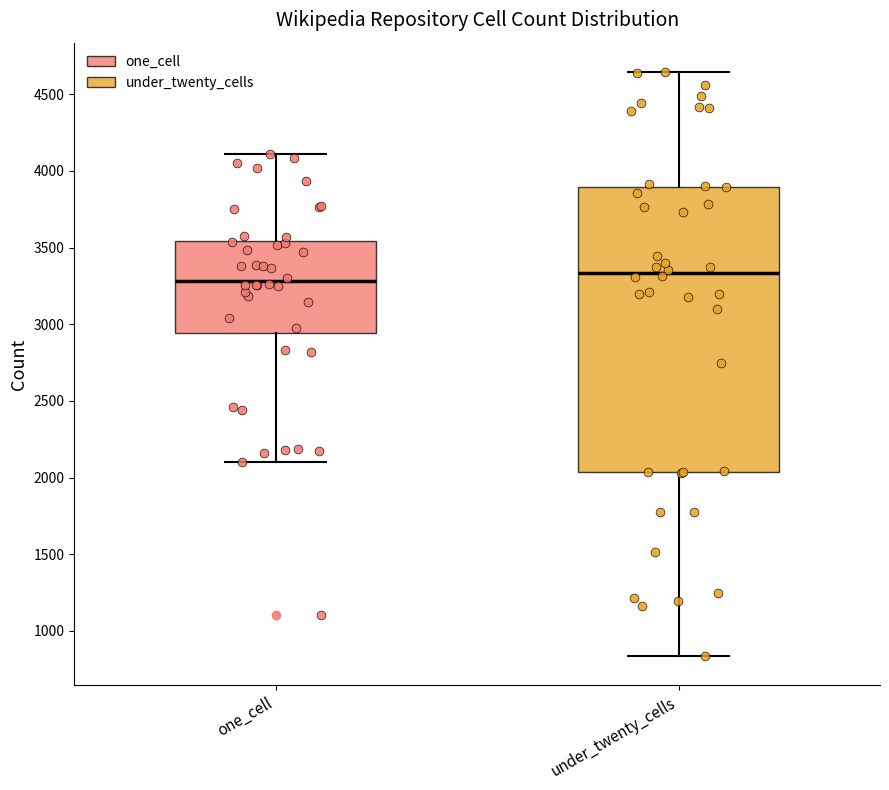

Reading left to right, transcribe this box plot: for each box, give where its median line is, the range the box spans, and where its two whiskers end, as read against the y-axis. The values are not printed on the chart, so give them approximately, as read against the axis.

one_cell: median 3300, box 2950 to 3550, whiskers 2100 to 4100
under_twenty_cells: median 3350, box 2050 to 3900, whiskers 850 to 4650